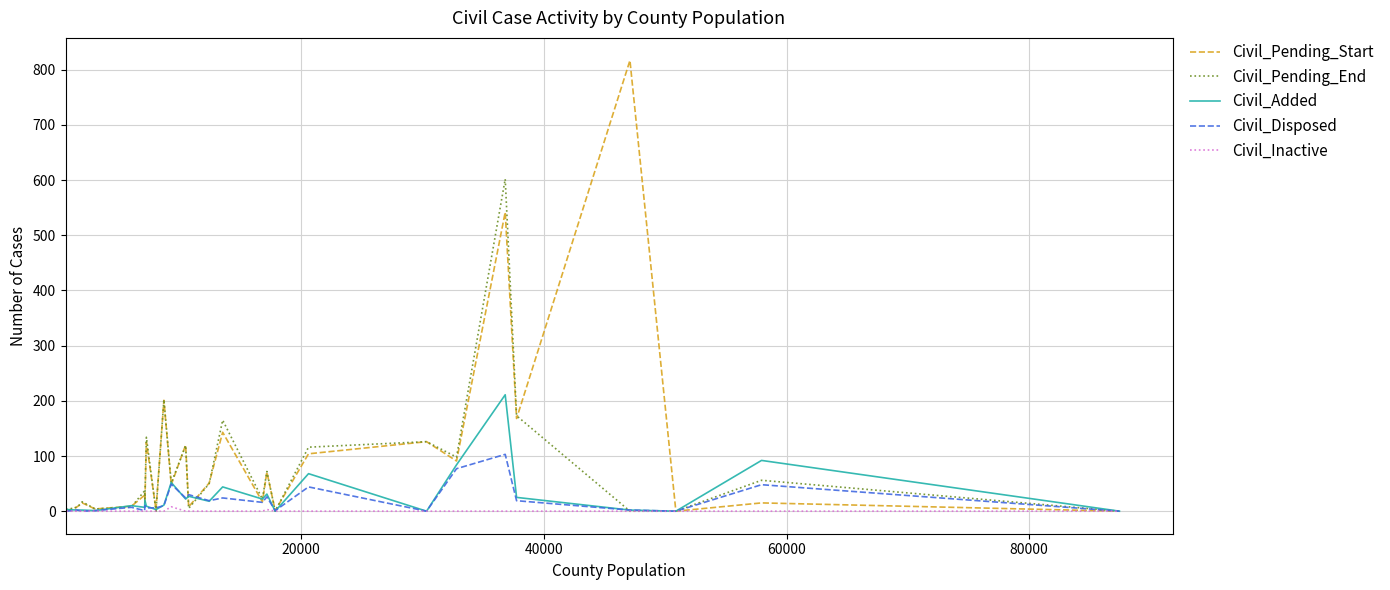

Rank the series by their maximum value, from lowest to highest.

Civil_Inactive, Civil_Disposed, Civil_Added, Civil_Pending_End, Civil_Pending_Start